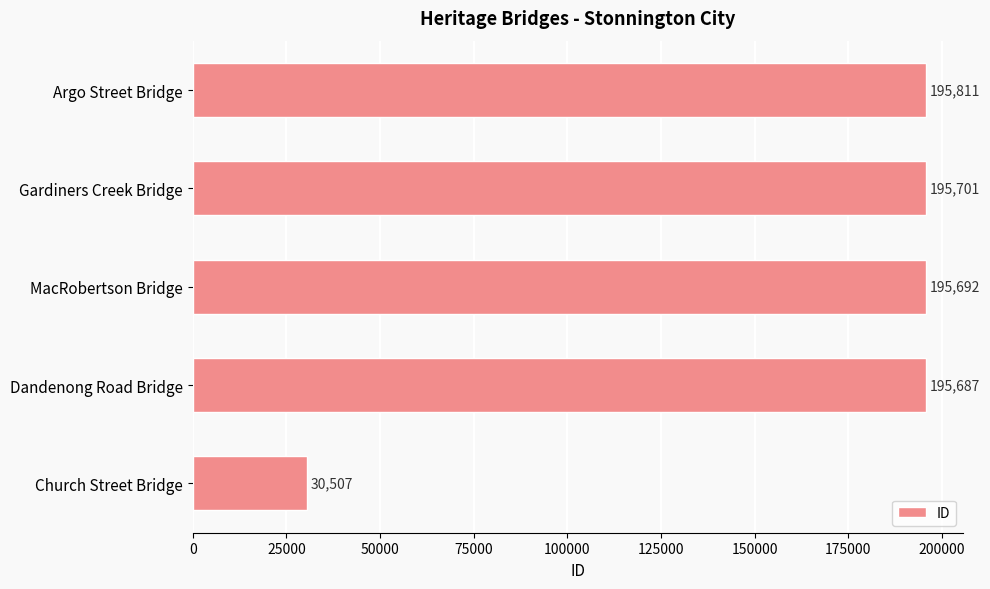

True or false: the data shows 94797 at Argo Street Bridge.

False